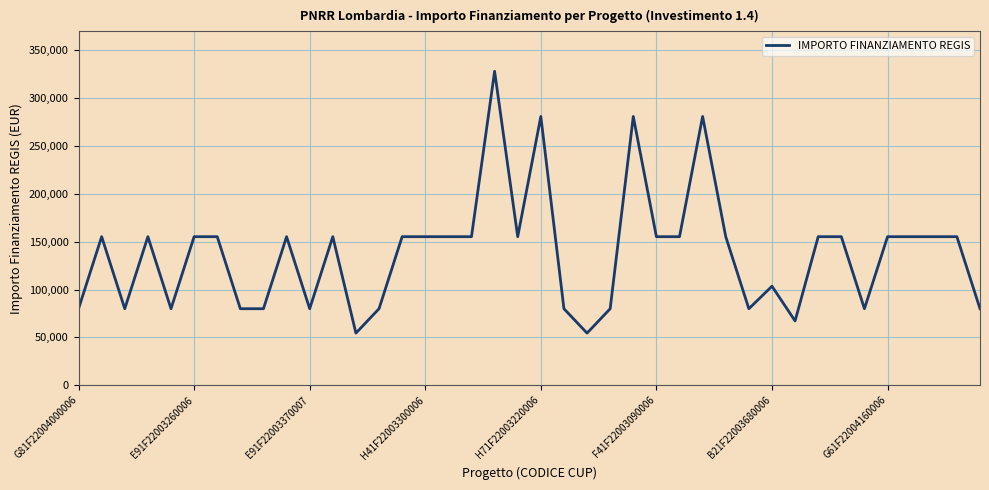

What is the maximum value shown in the chart?

328160